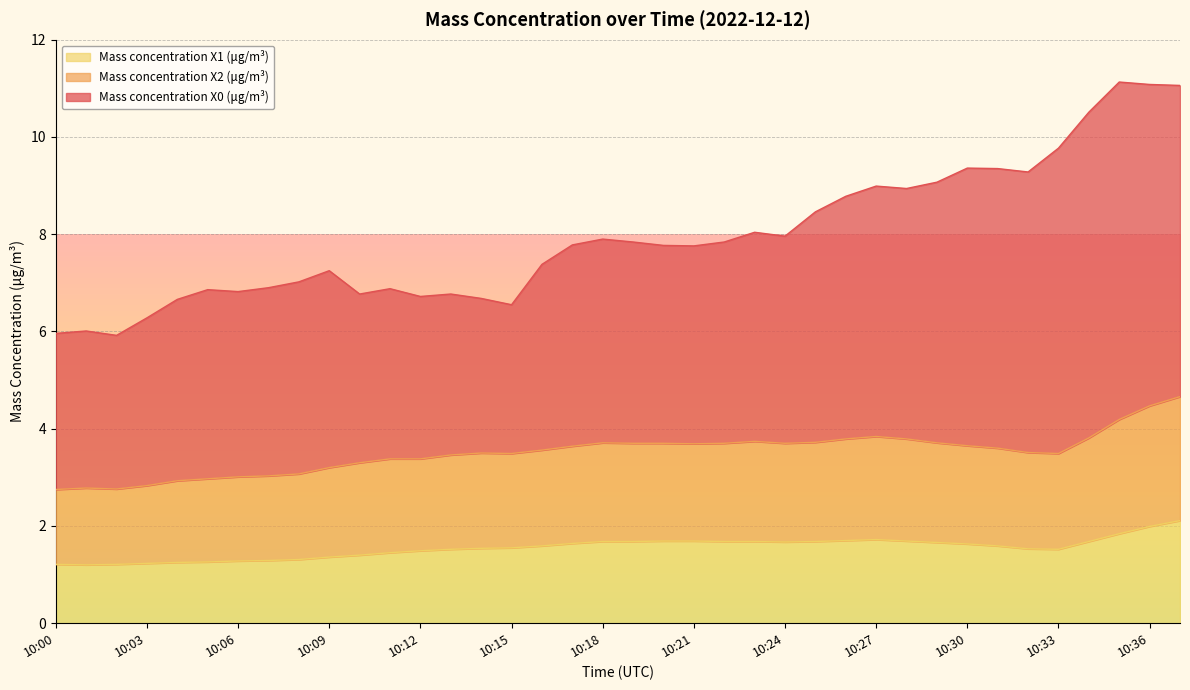

How many interior local valleys does the Mass concentration X1 (μg/m³) series have?

3